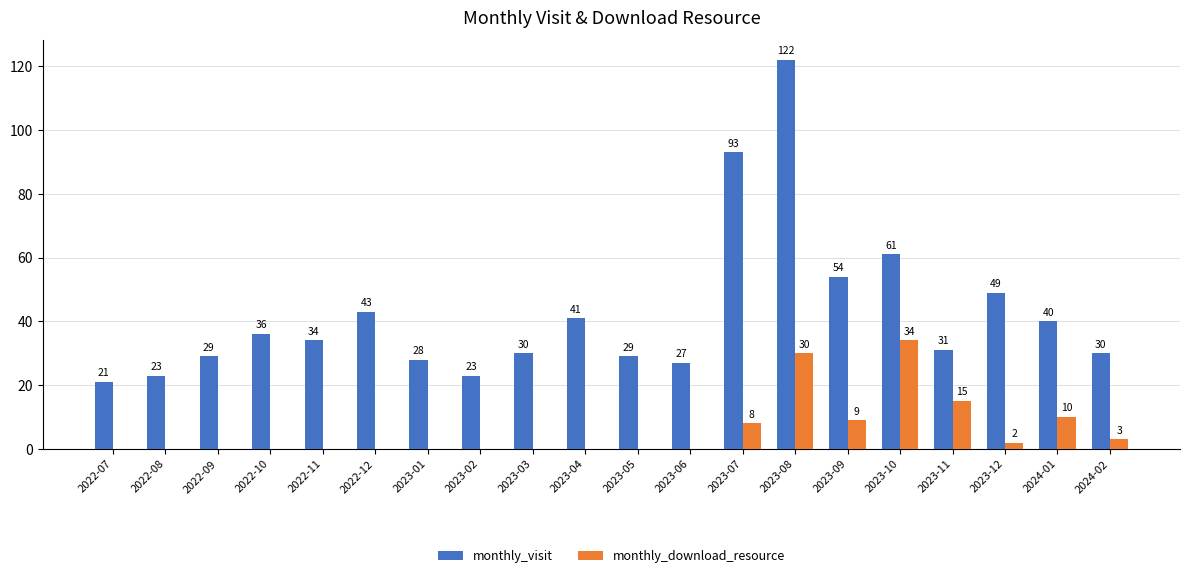

What is the sum of the monthly_visit values at 2023-04 and 2023-01?

69